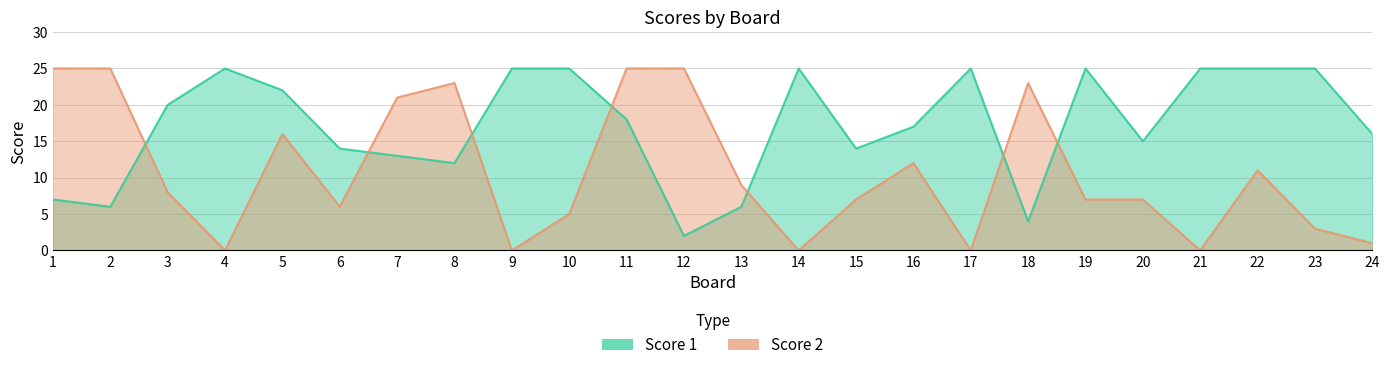

True or false: Score 1 and Score 2 intersect in this chart.

True